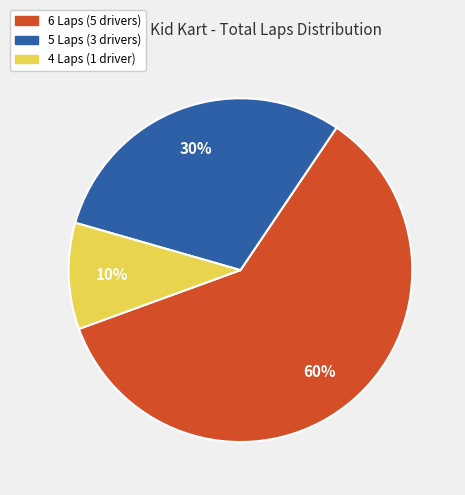

Count the number of slices in the pie.

3